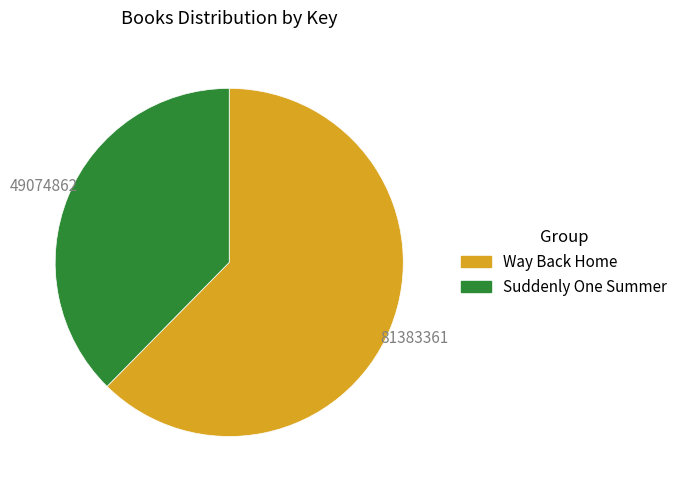

Which slice is the smallest?

Suddenly One Summer